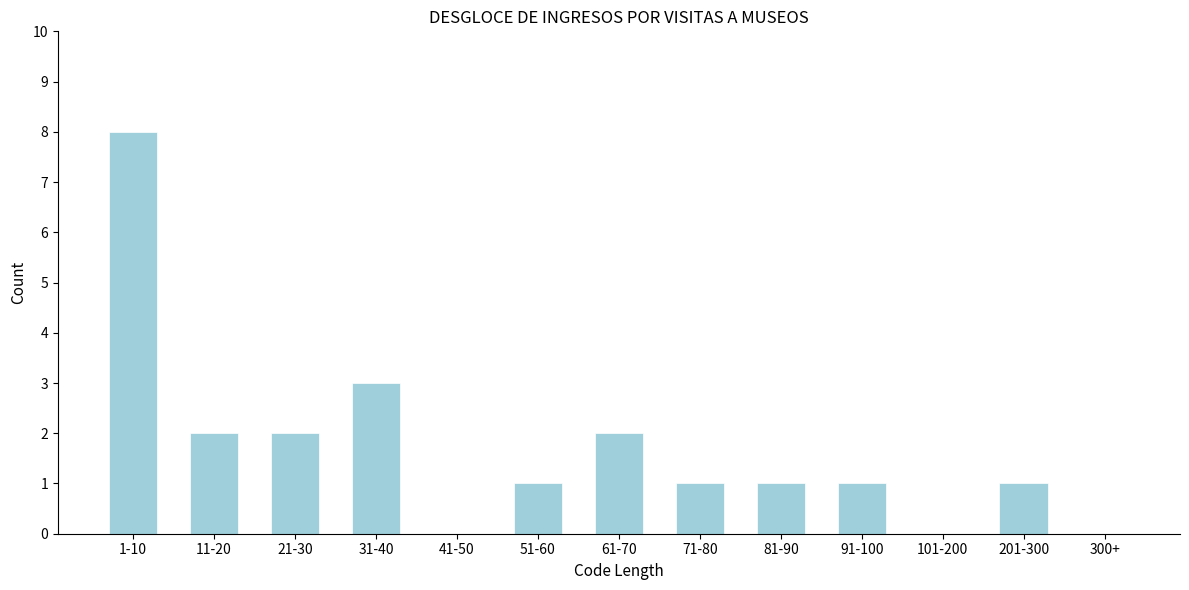

Reading left to right, what are all the values shown in this chart?

1-10=8	11-20=2	21-30=2	31-40=3	41-50=0	51-60=1	61-70=2	71-80=1	81-90=1	91-100=1	101-200=0	201-300=1	300+=0